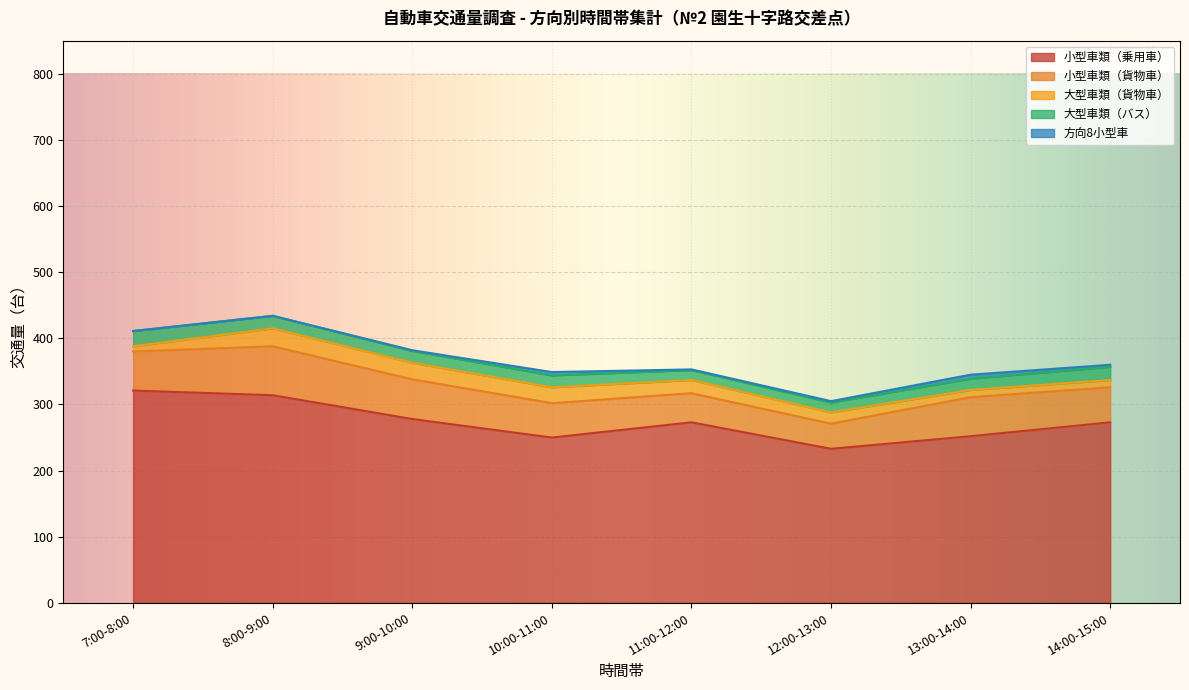

Is it true that 方向8小型車 equals 5 at 10:00-11:00?

True